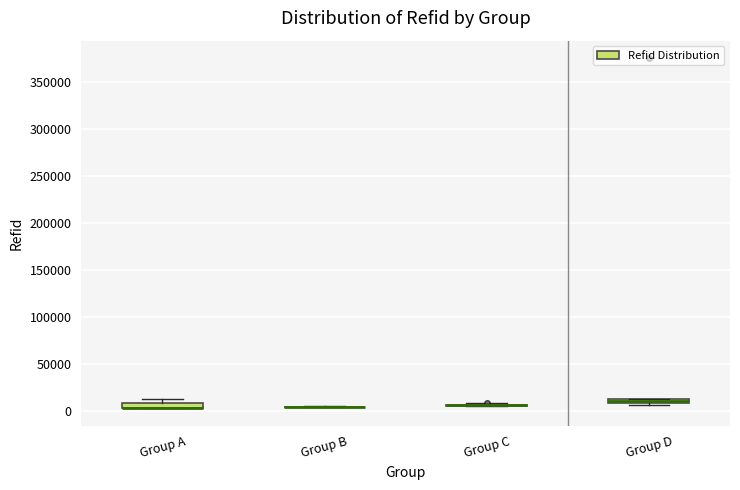

Where is the upper edge of the box for Group D on the y-axis? The values are not printed on the chart, so give them approximately, as read against the axis.

15000